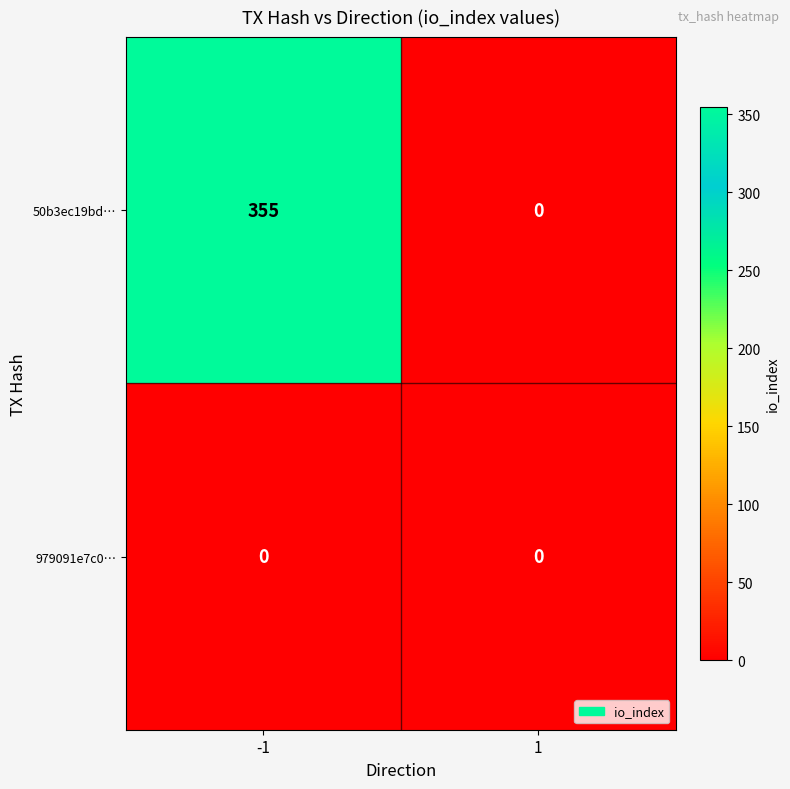

What is the difference between the 50b3ec19bd… values at 1 and -1?

355